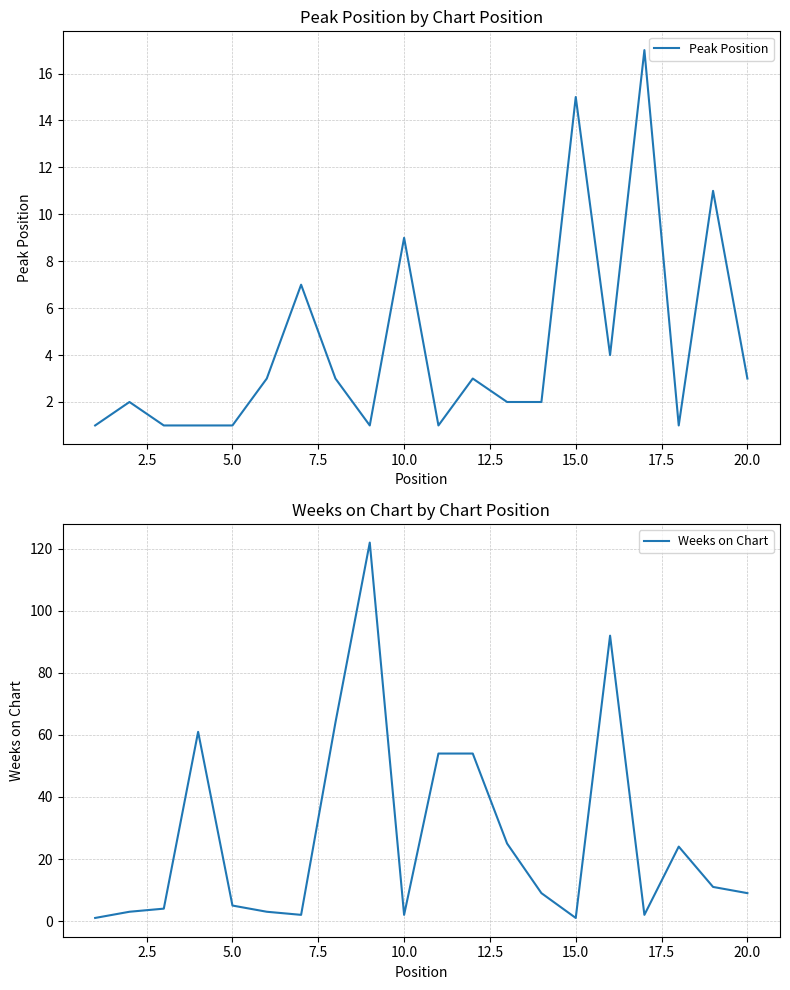

What is the maximum value shown in the chart?

122